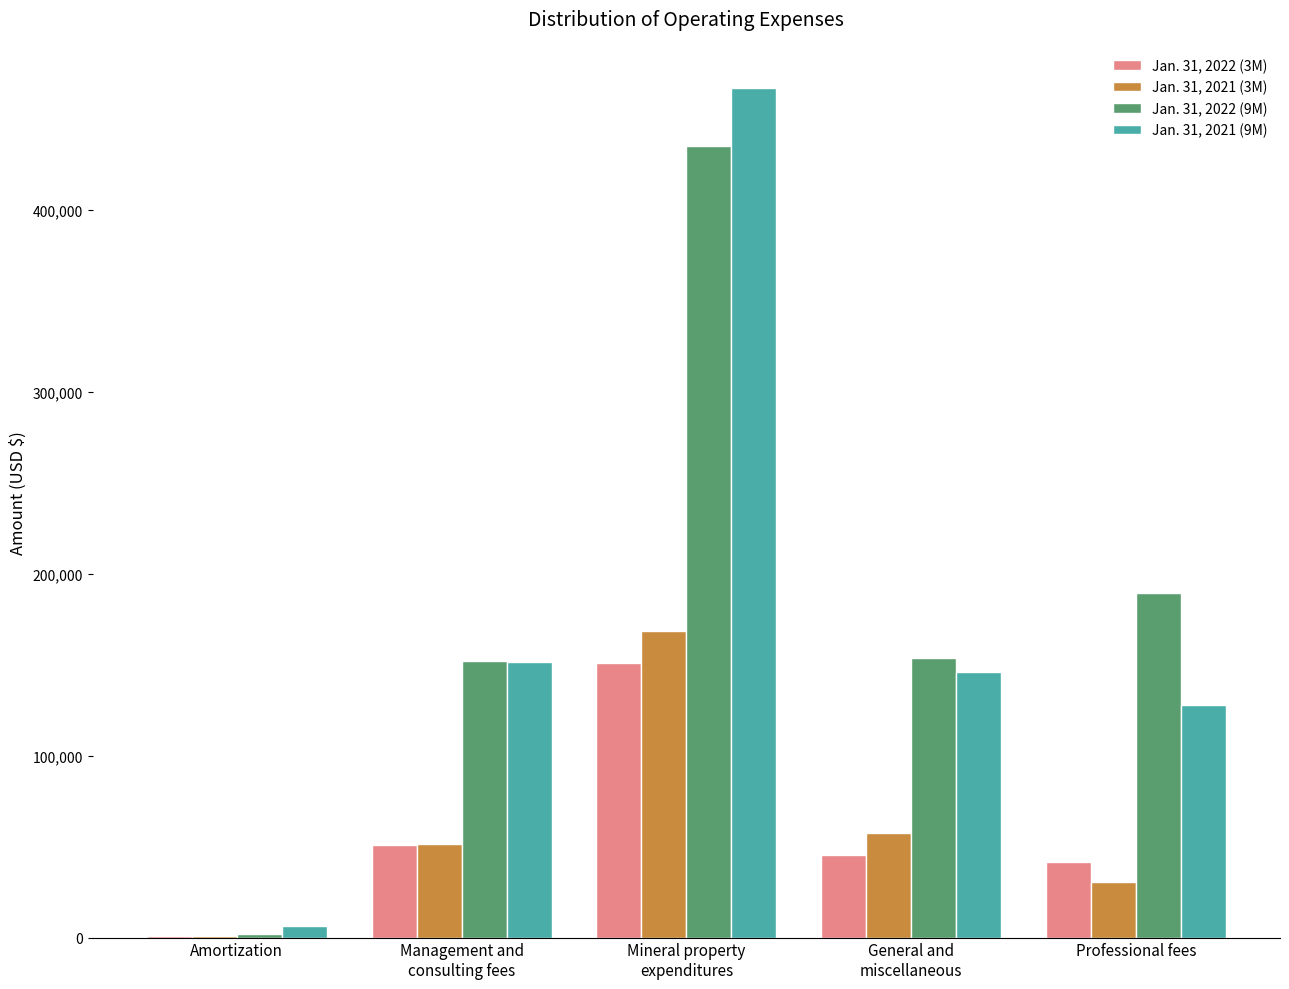

How many distinct data groups are displayed?

4